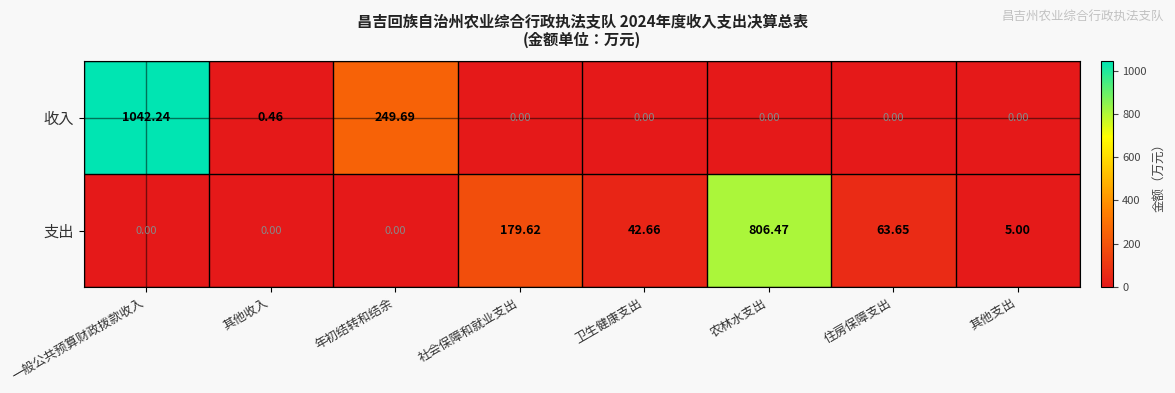

At how many categories does at least one series exceed 696?

2